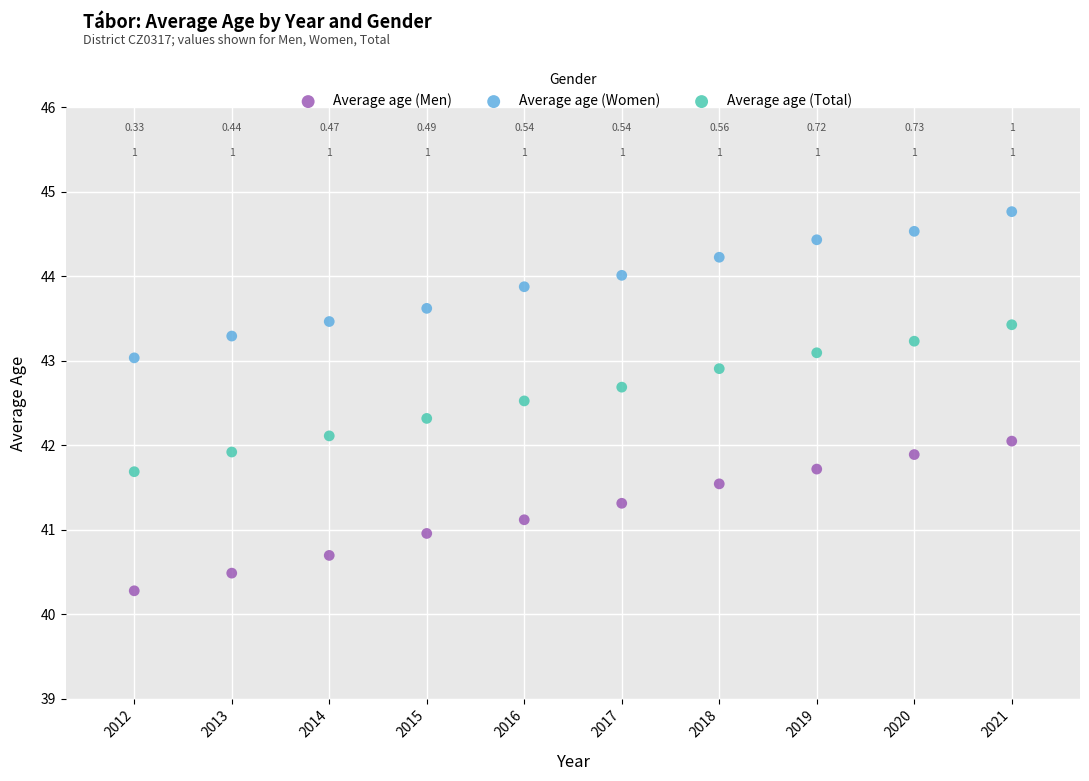

Which series reaches the minimum Y coordinate?

Average age (Men)